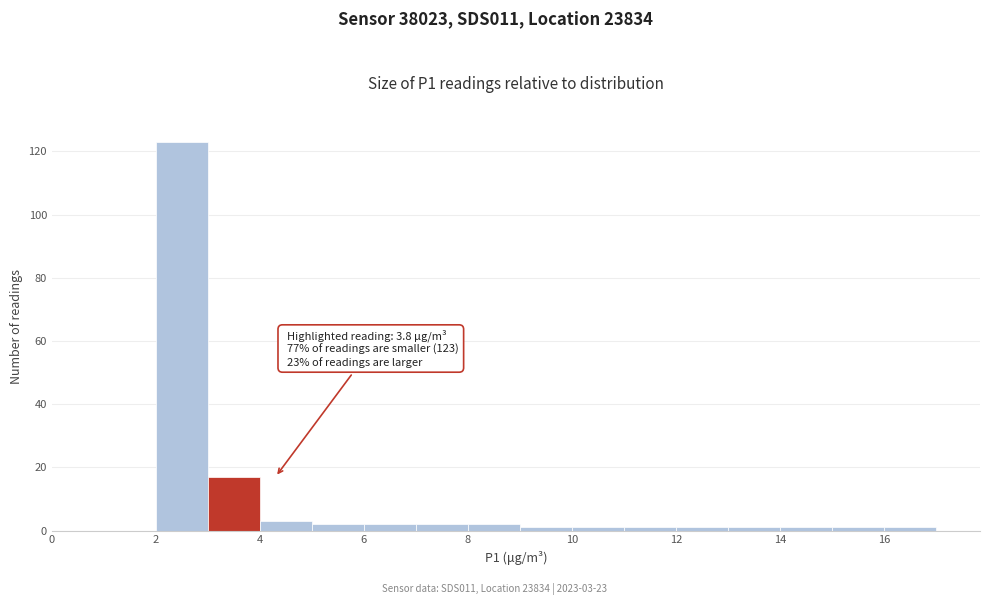

Which range on the x-axis has the tallest bar?

2 to 3